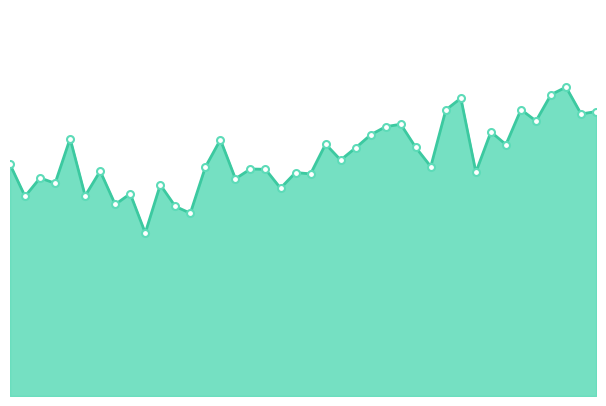

How many interior local peaks (higher than both neighbors) does the data have?

14